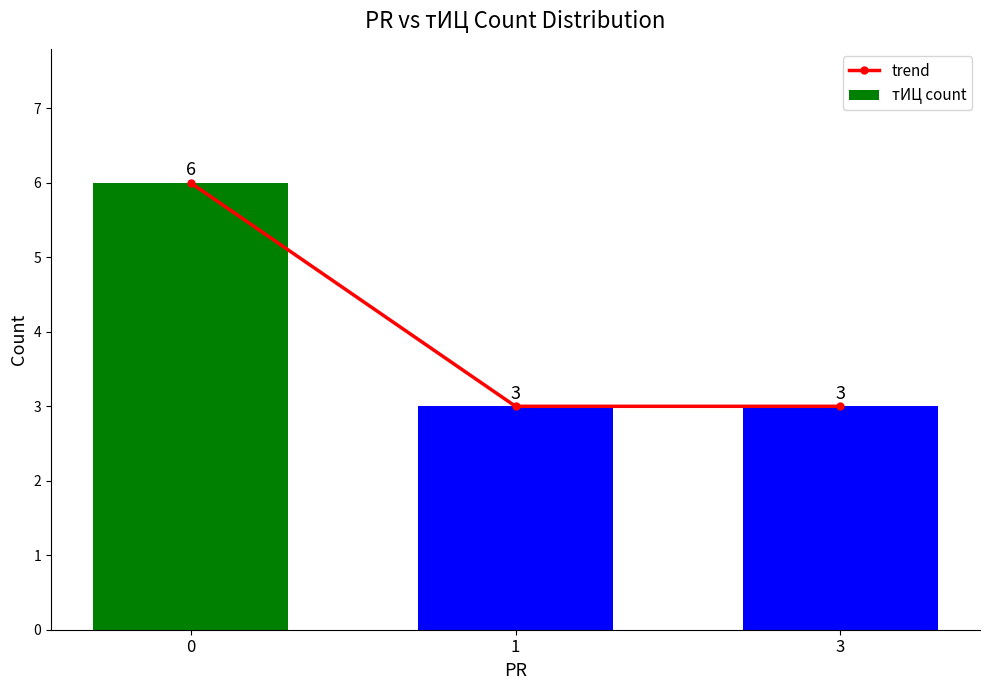

What is the value of the тИЦ count bar at the 1st from the left?

6